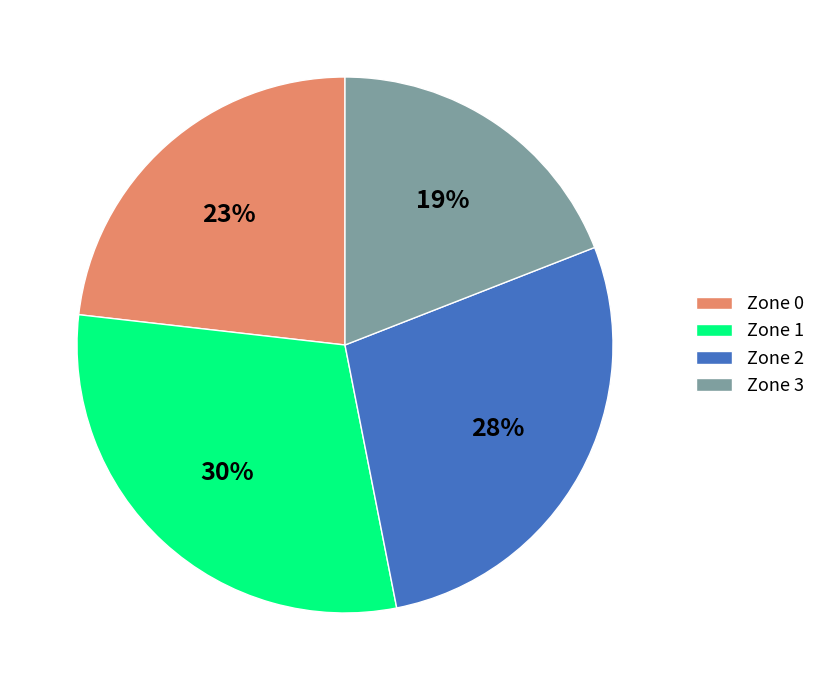

Is there any slice that represents more than half of the pie?

No